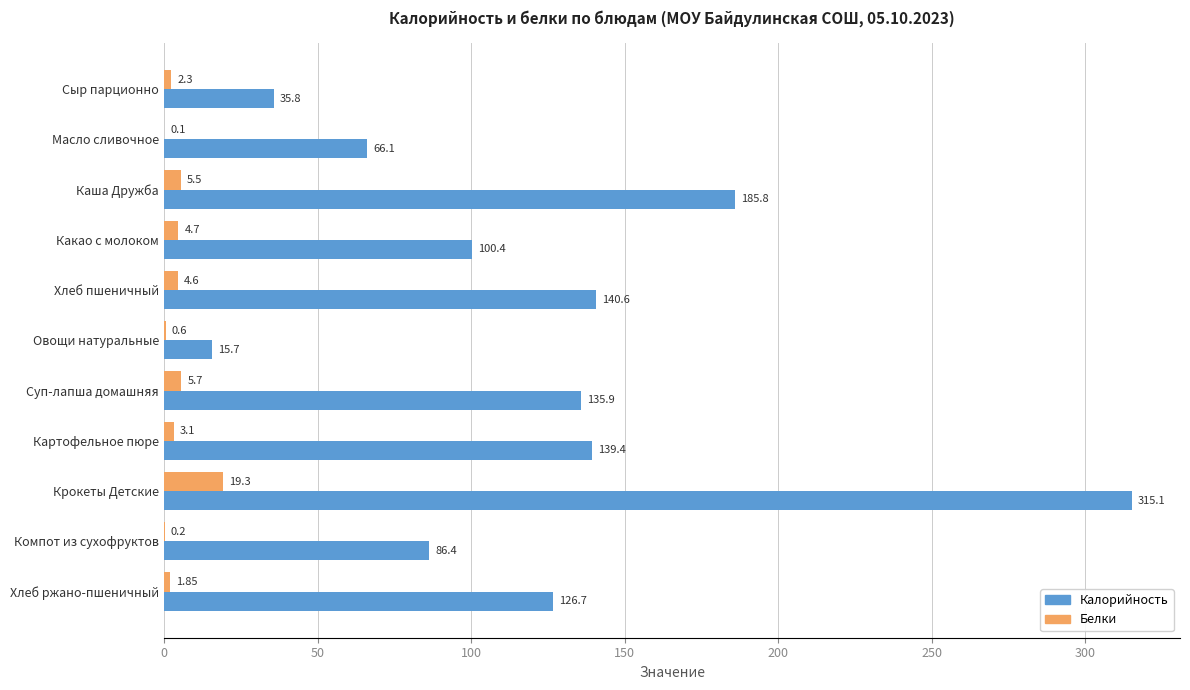

At which category is the sum across all series the highest?

Крокеты Детские